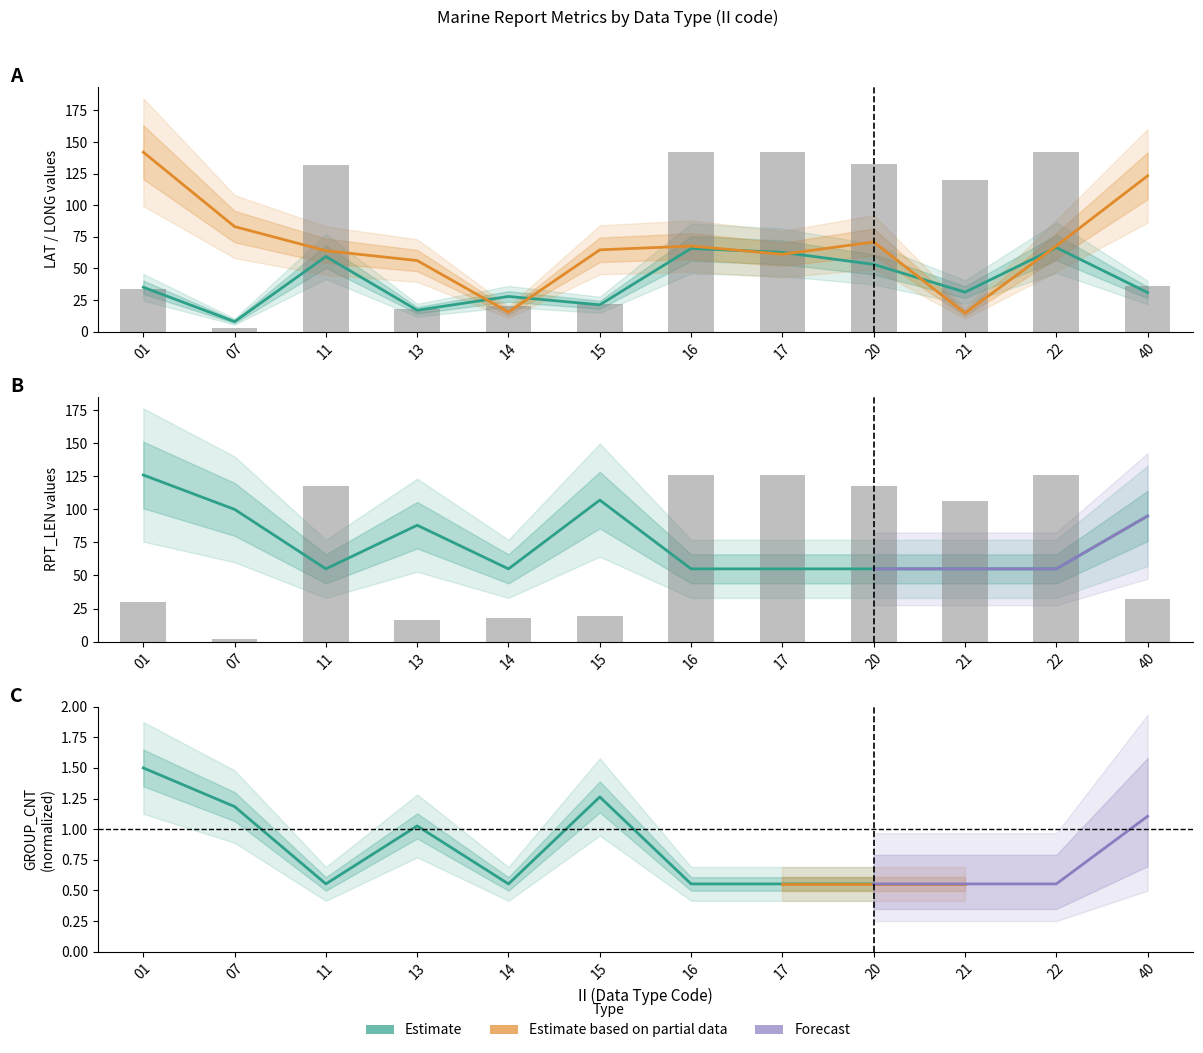

What is the minimum value shown in the chart?

2.4